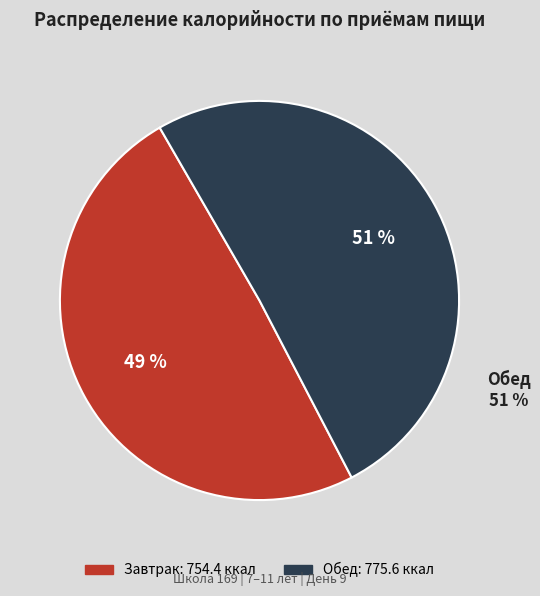

Approximately how many times larger is the value at Завтрак compared to Обед?

1.0